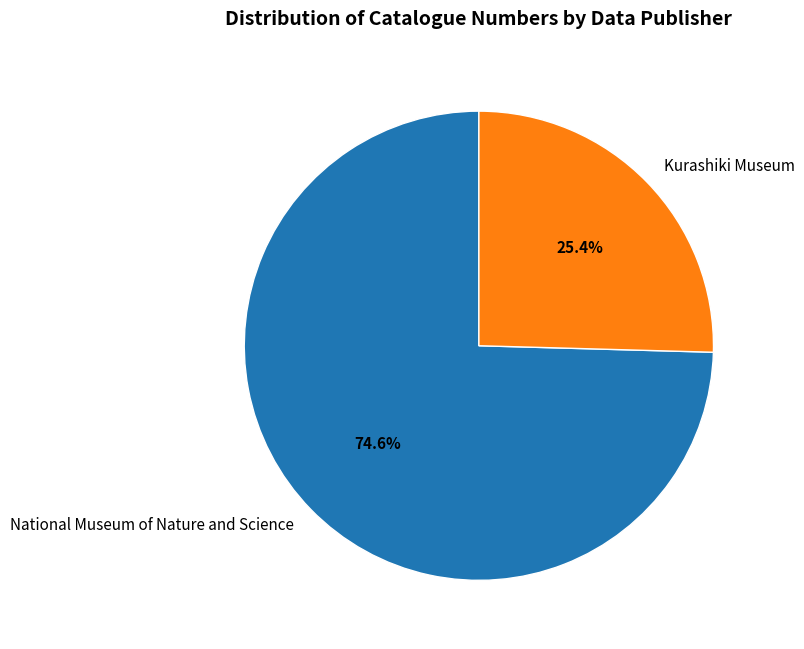

Which slice is the smallest?

Kurashiki Museum